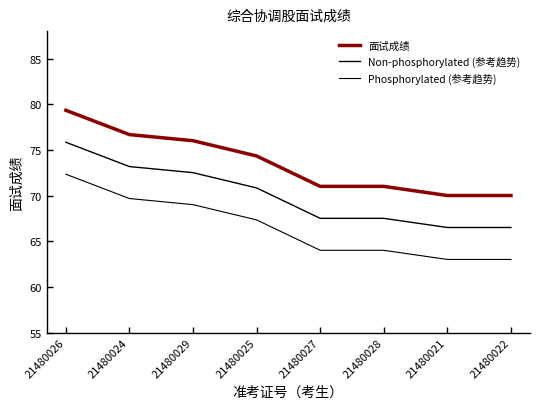

List the labels in order of Non-phosphorylated (参考趋势) value, largest first.

21480026, 21480024, 21480029, 21480025, 21480027, 21480028, 21480021, 21480022